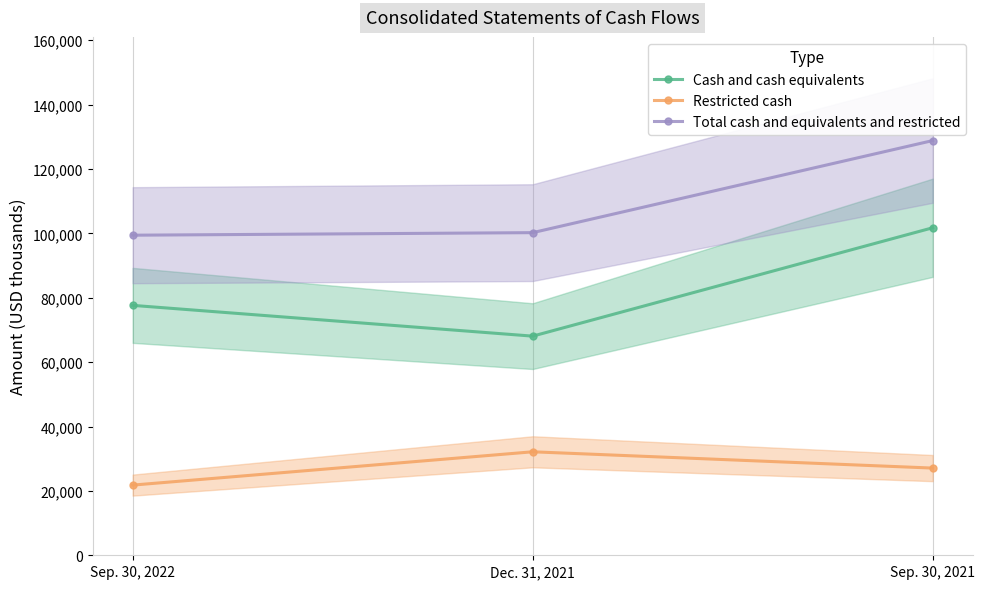

Which category has the lowest value across all series?

Sep. 30, 2022